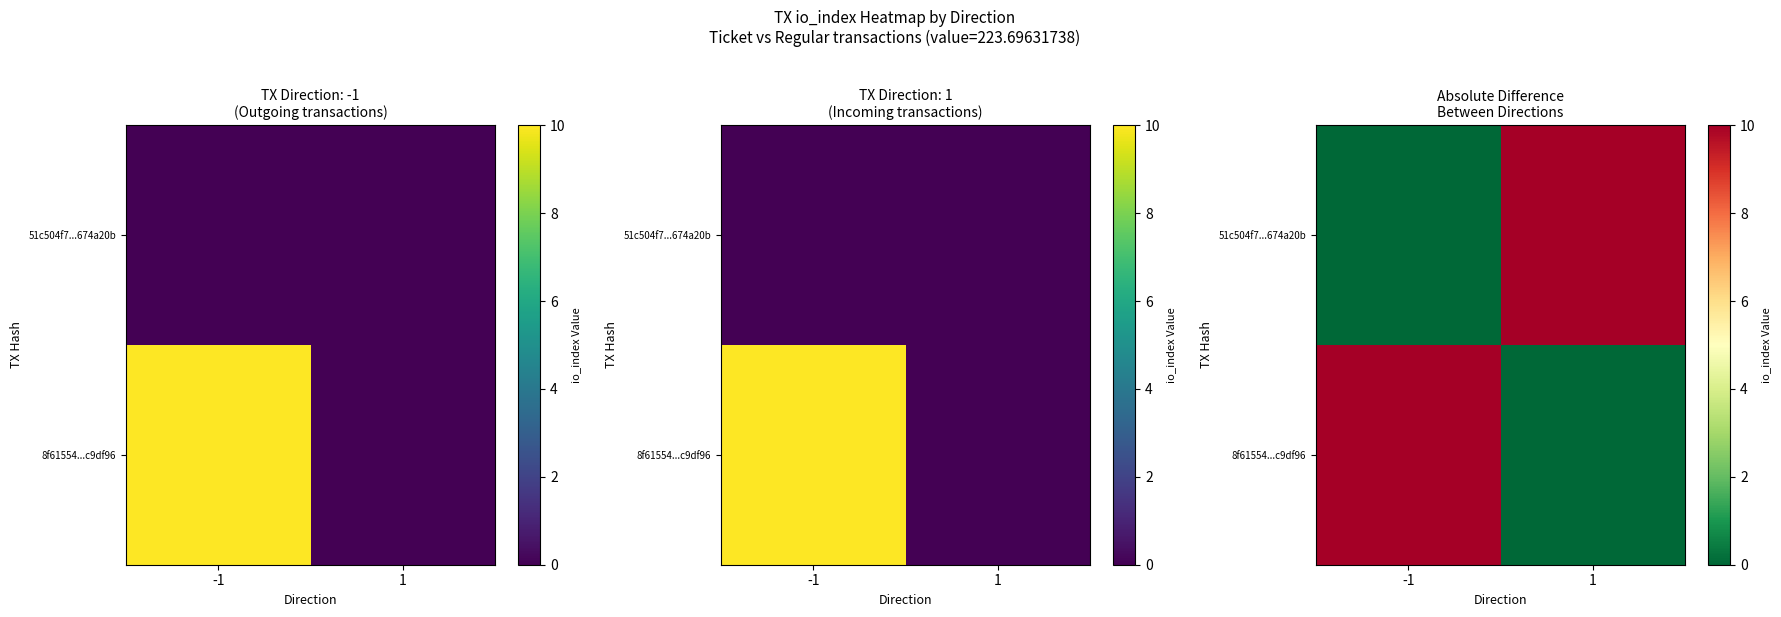

Is it true that 51c504f7...674a20b equals 10 at 1?

True